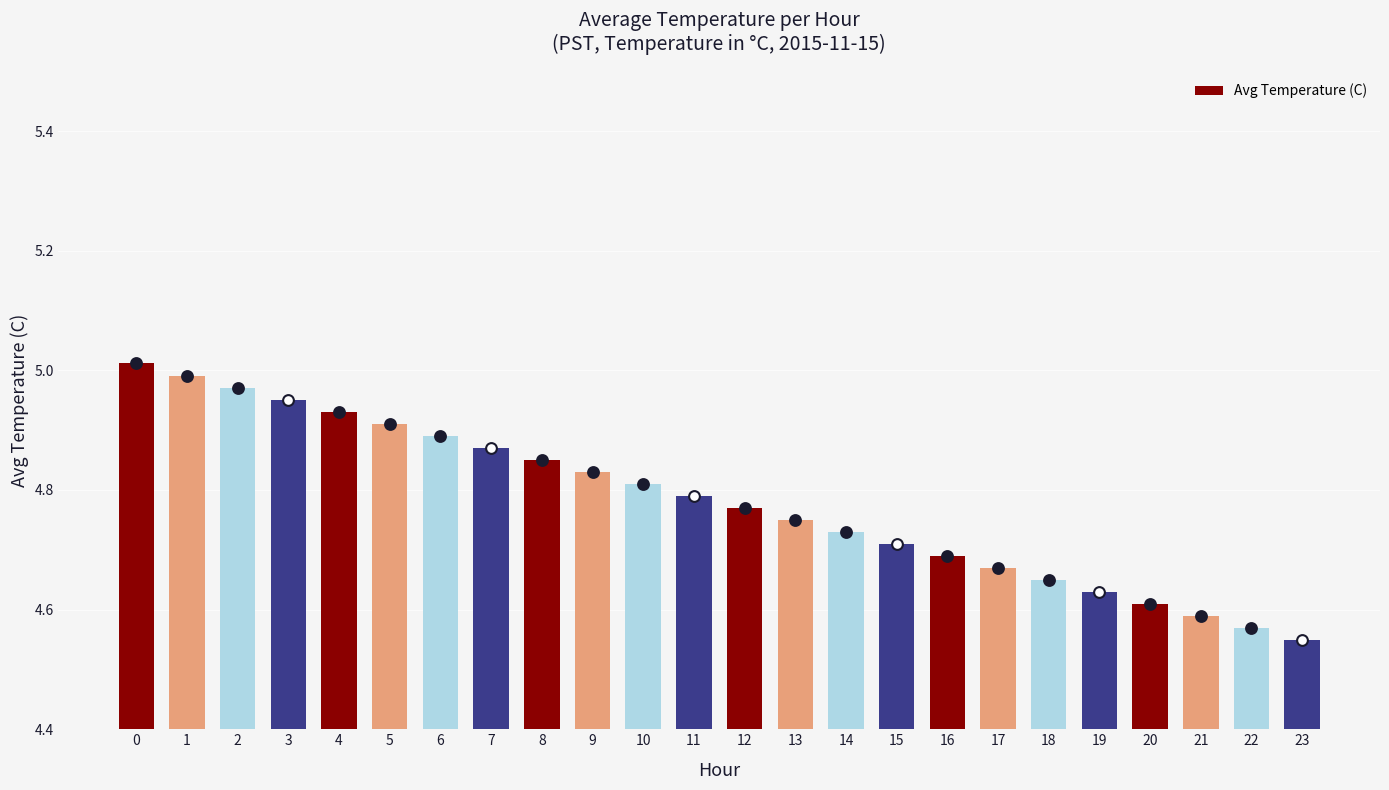

What is the ratio of the value at 21 to the value at 15?

1.0